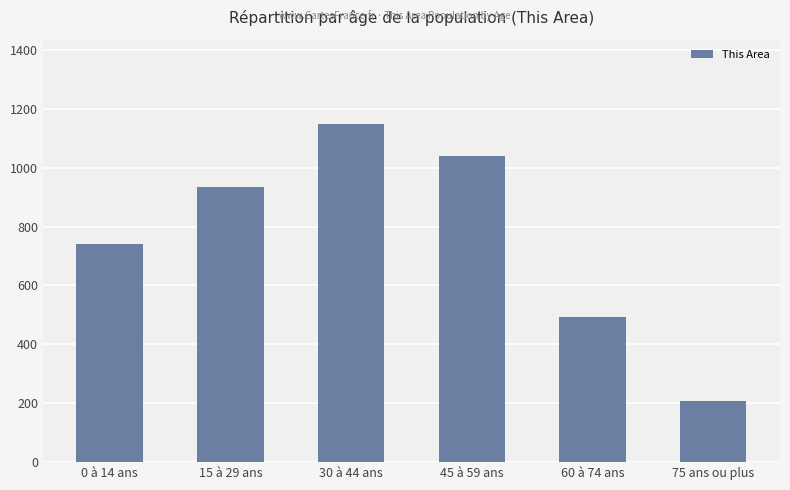

Are the bars horizontal?

No